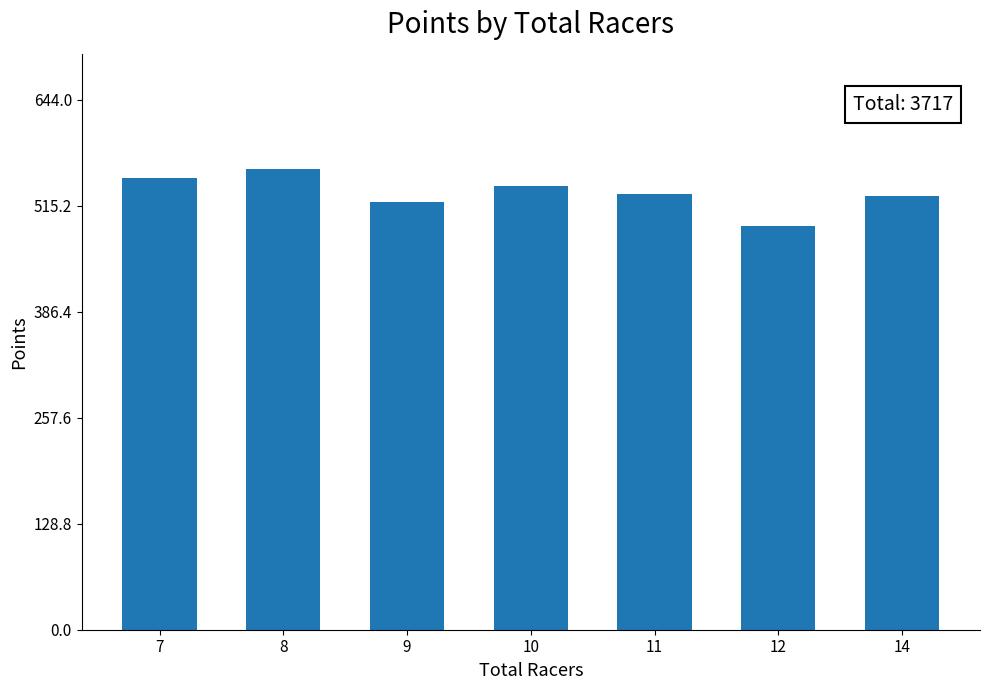

What value does the data have at 7?

548.5